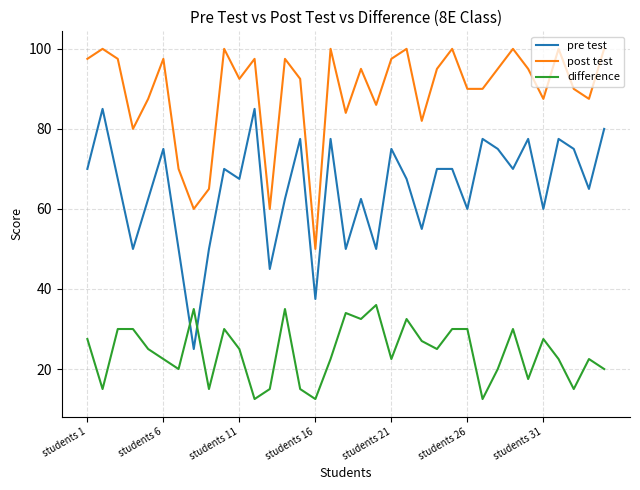

Which series has the largest total across all categories?

post test